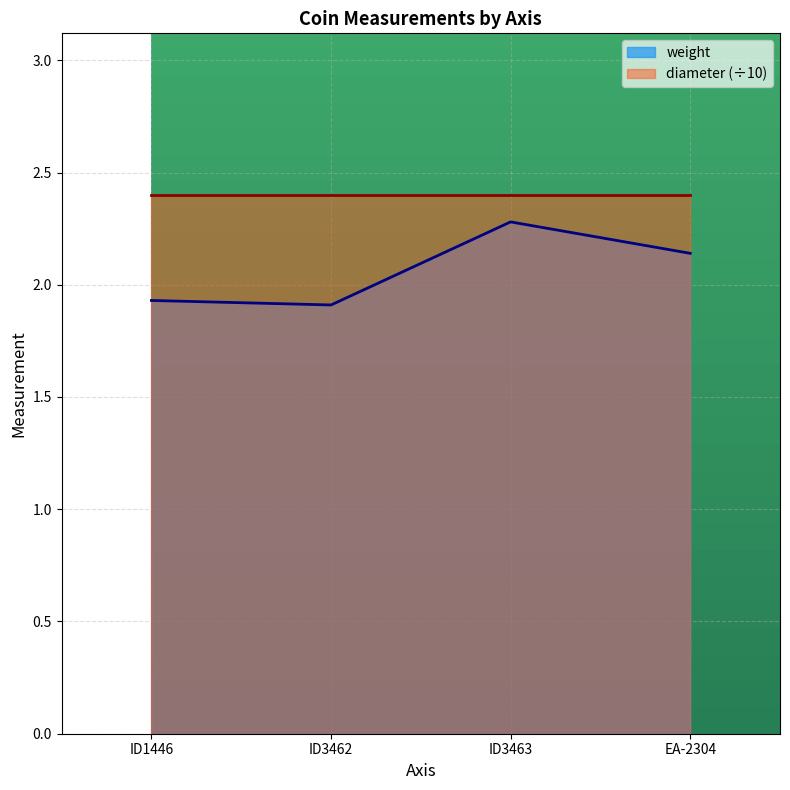

Reading right to left, transcribe all the data shown in this chart.

EA-2304=2.1	ID3463=2.3	ID3462=1.9	ID1446=1.9